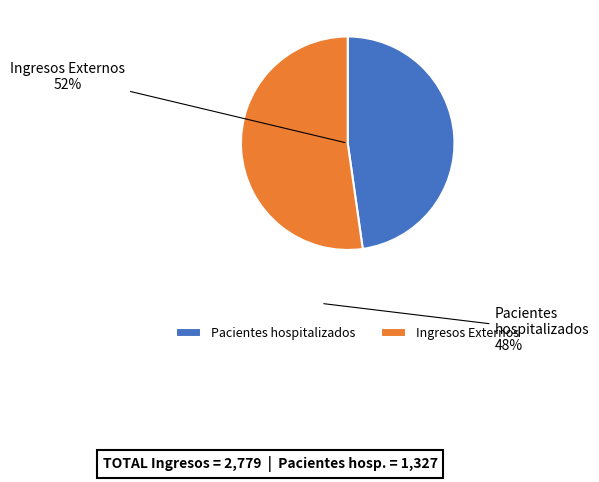

How many slices are in this pie chart?

2